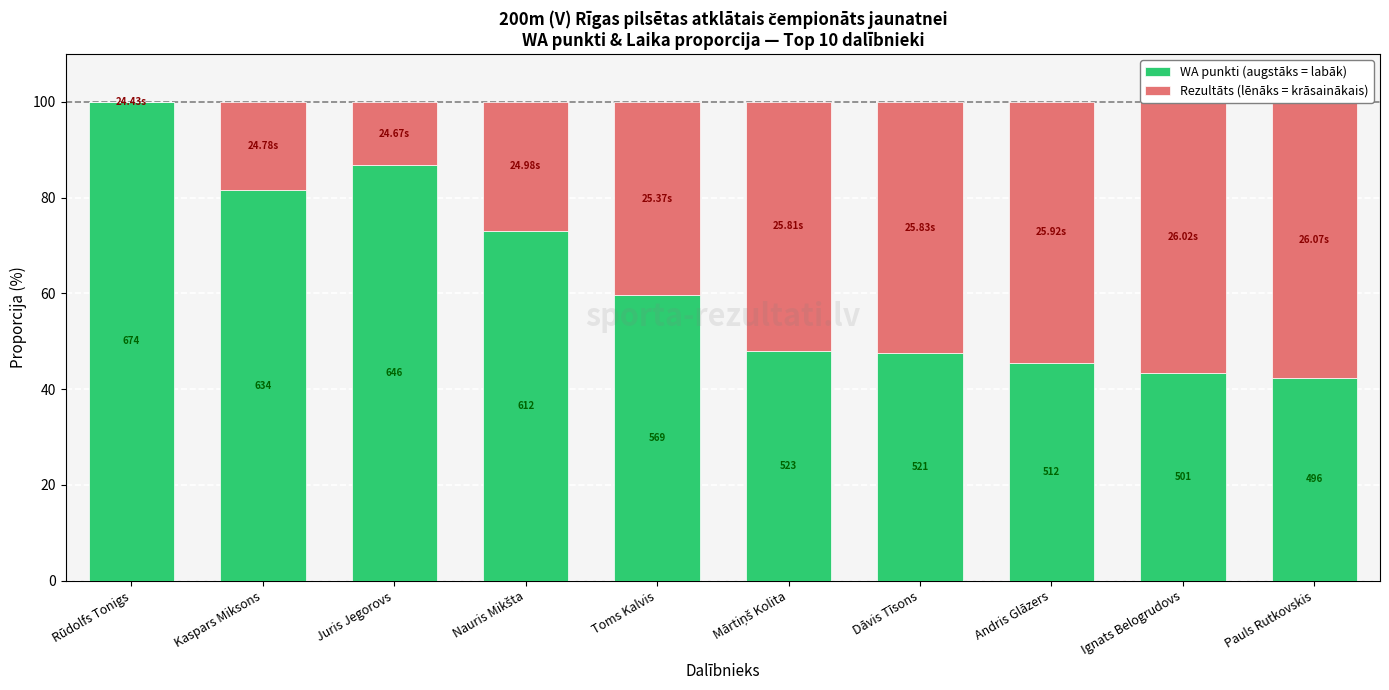

Reading left to right, extract all data points from this chart.

WA punkti (augstāks = labāk): 100.0	81.5	86.8	73.0	59.6	48.0	47.5	45.5	43.4	42.4
Rezultāts (lēnāks = krāsainākais): 0.0	18.5	13.2	27.0	40.4	52.0	52.5	54.5	56.6	57.6